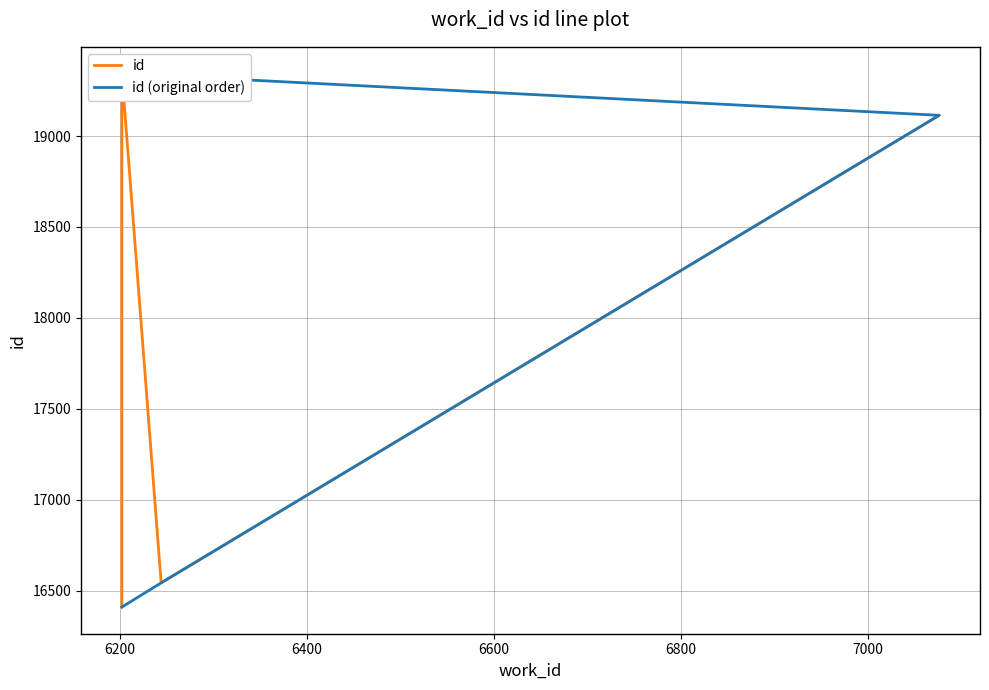

True or false: id (original order) has a value of 33401 at 6600.

False